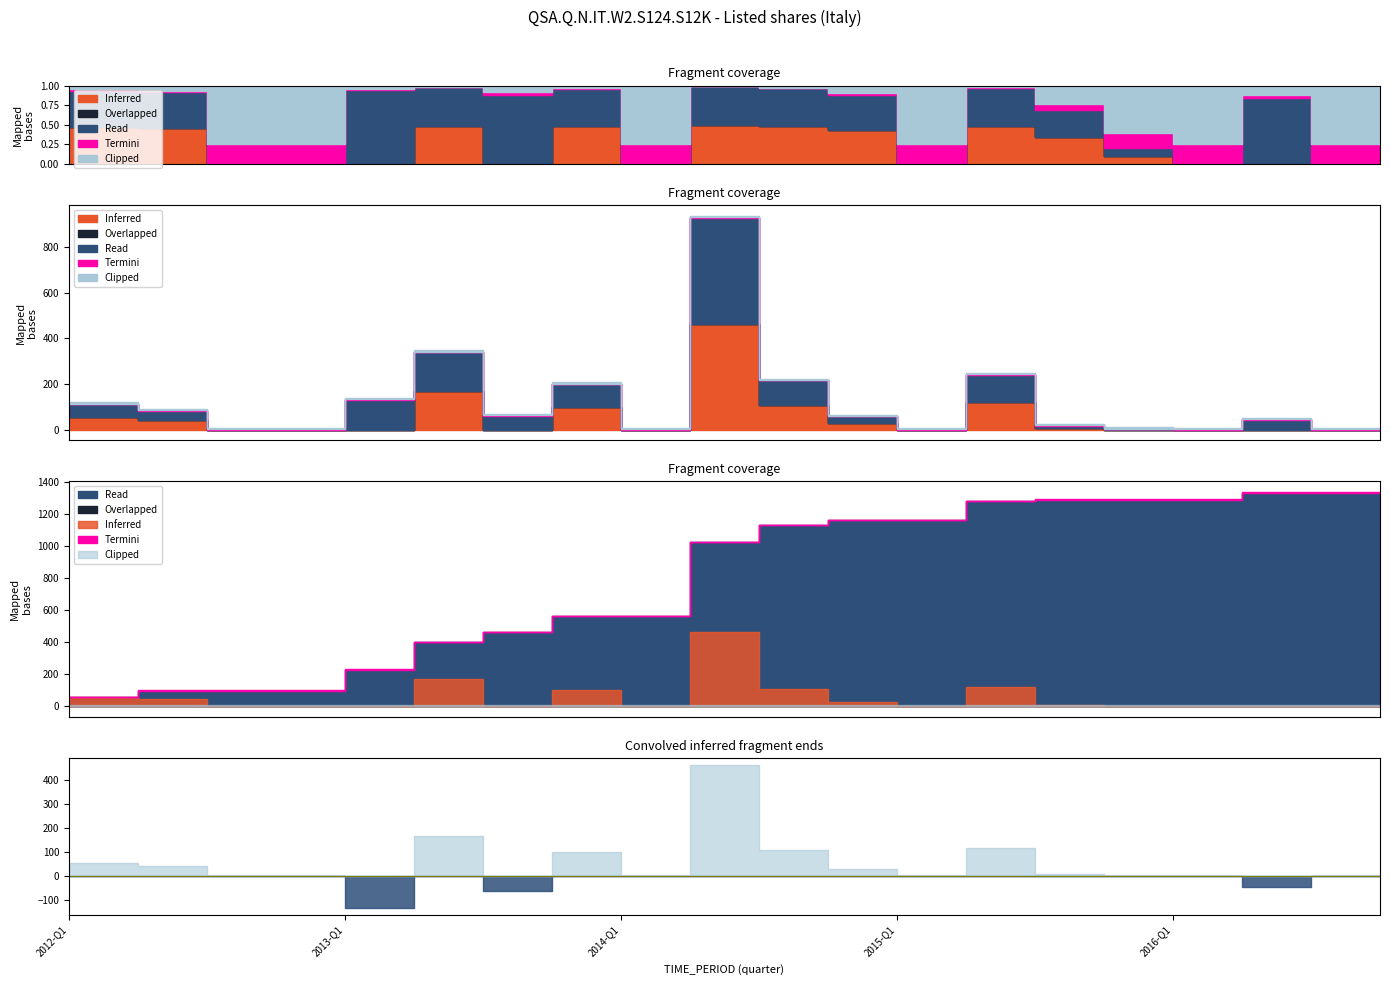

What value does the Termini series have at 2013-Q2?

2